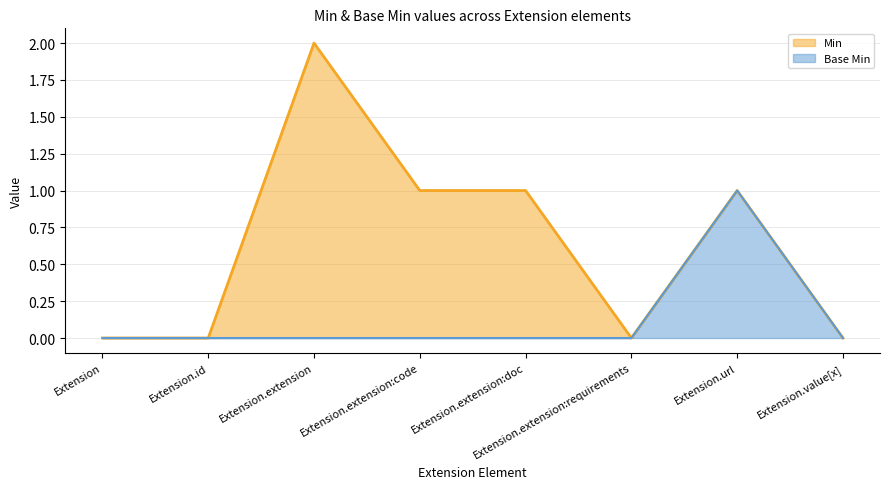

How many lines are shown in the chart?

2